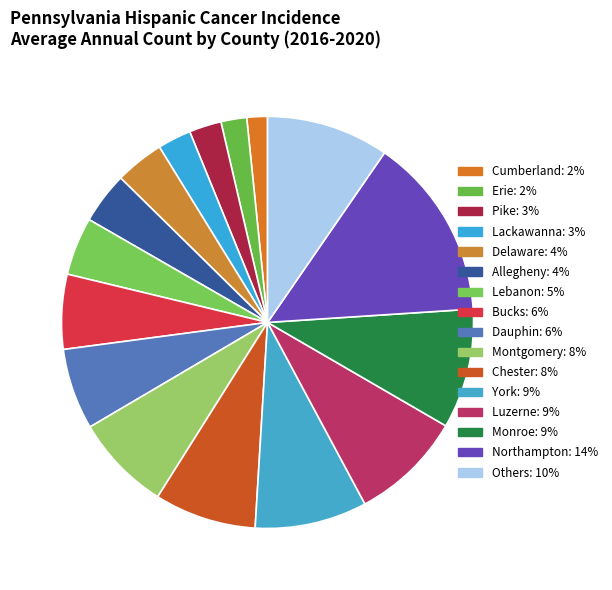

How many segments does this pie chart have?

16